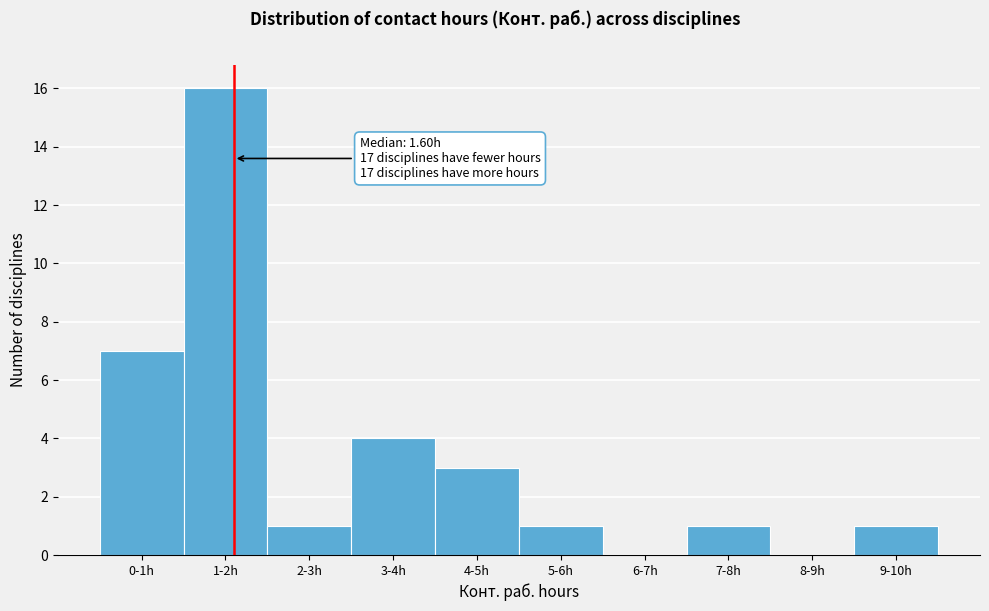

Reading left to right, transcribe all the data shown in this chart.

0-1h=7	1-2h=16	2-3h=1	3-4h=4	4-5h=3	5-6h=1	6-7h=0	7-8h=1	8-9h=0	9-10h=1